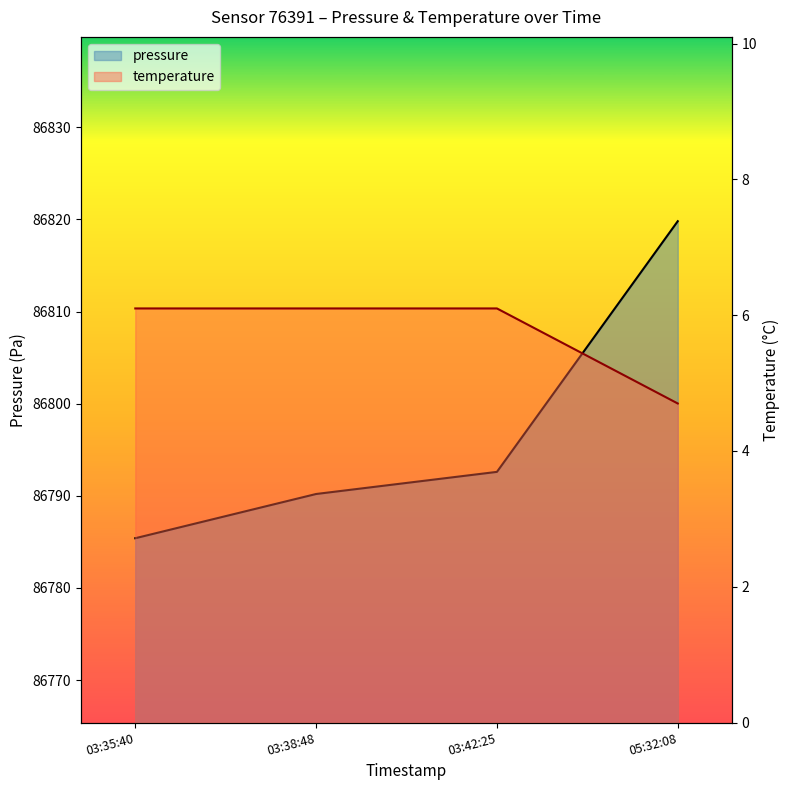

Does the chart display data point markers on the line(s)?

No